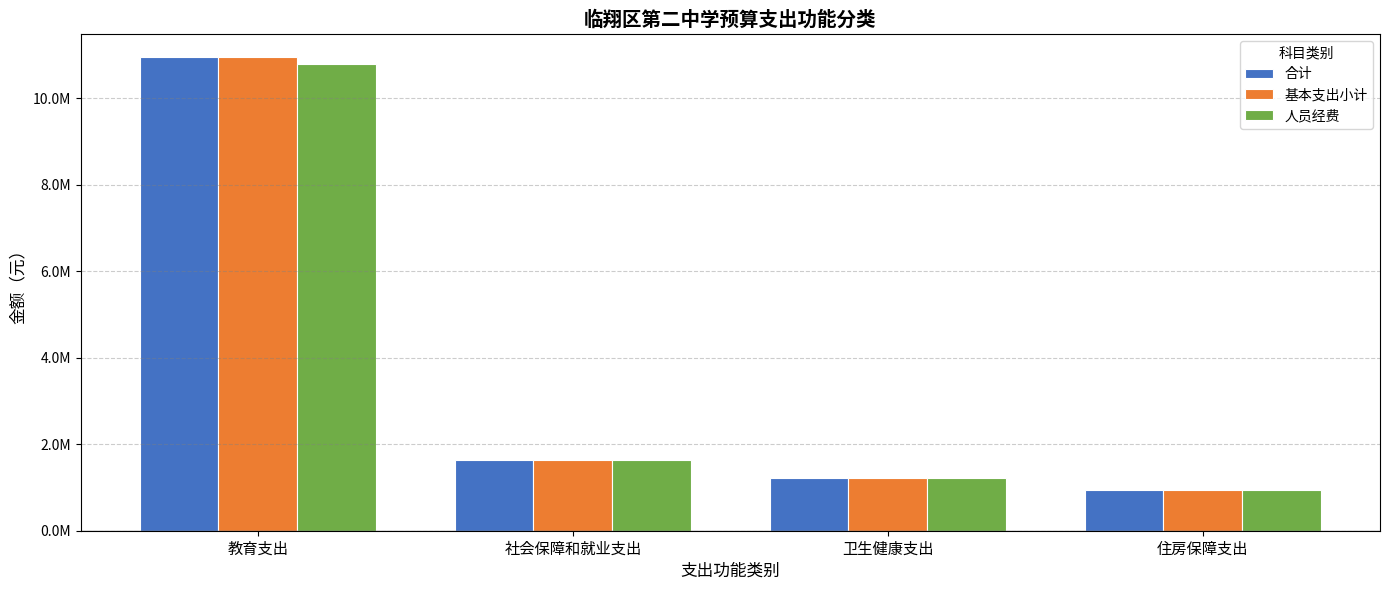

What is the maximum value shown in the chart?

10945813.8